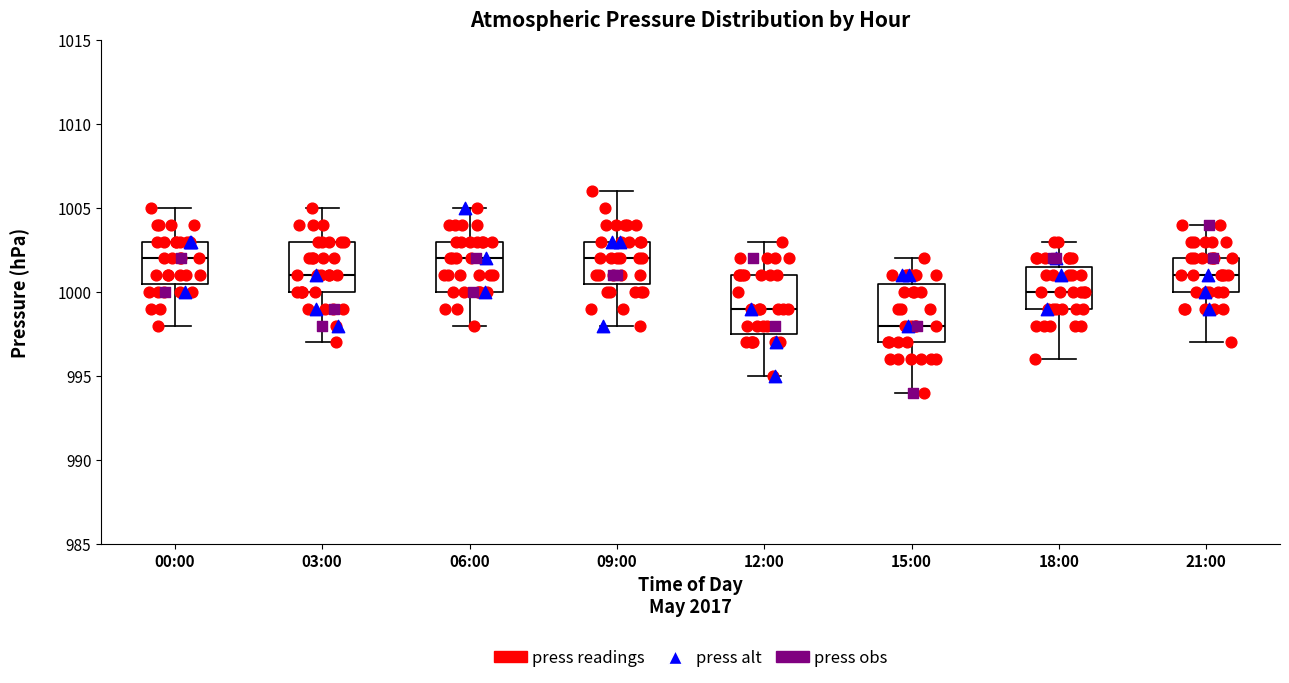

Where does the upper whisker of the box for 15:00 end on the y-axis? The values are not printed on the chart, so give them approximately, as read against the axis.

1002.0